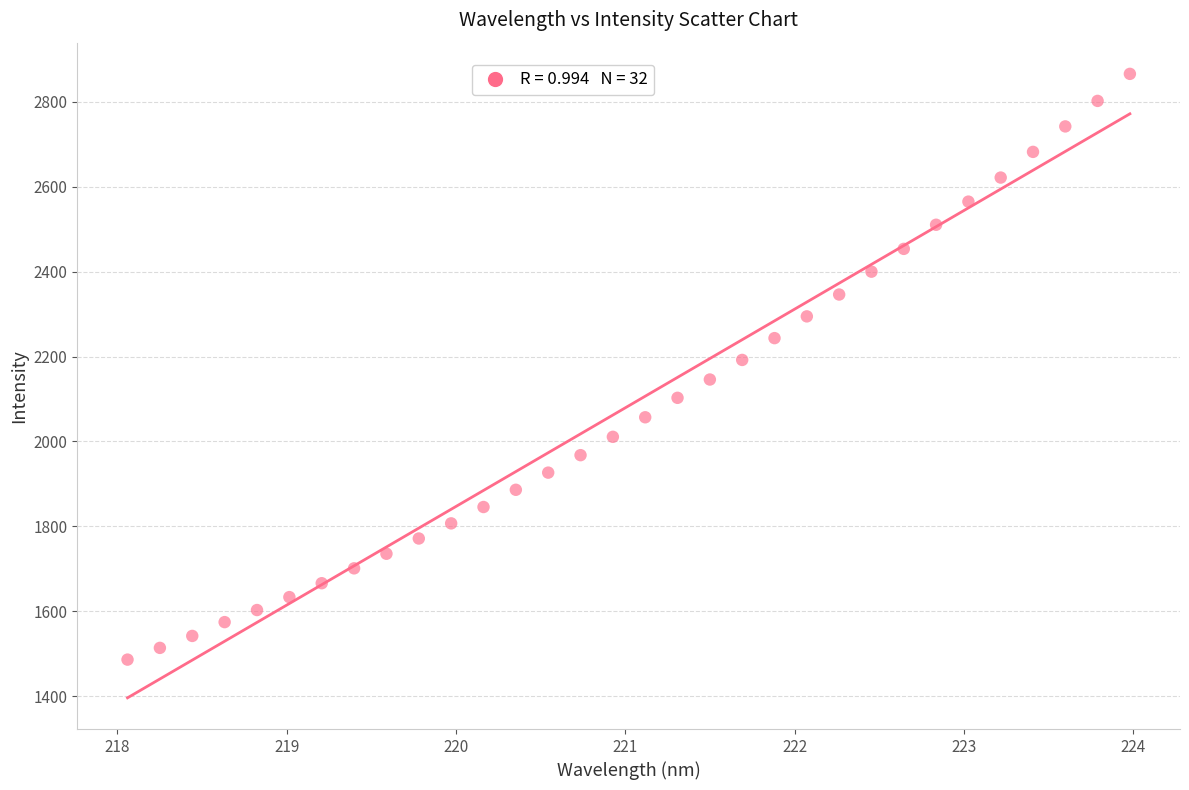

What is the range of Y values (max minus min)?

1380.2